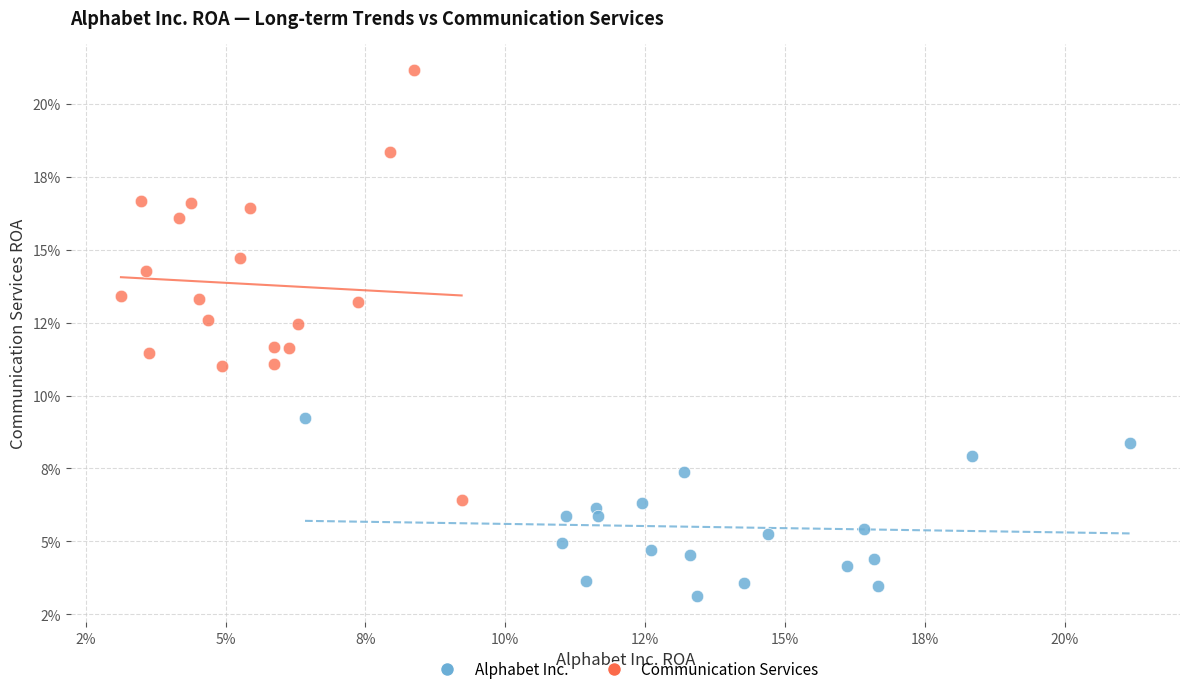

Which series reaches the minimum Y coordinate?

Alphabet Inc.